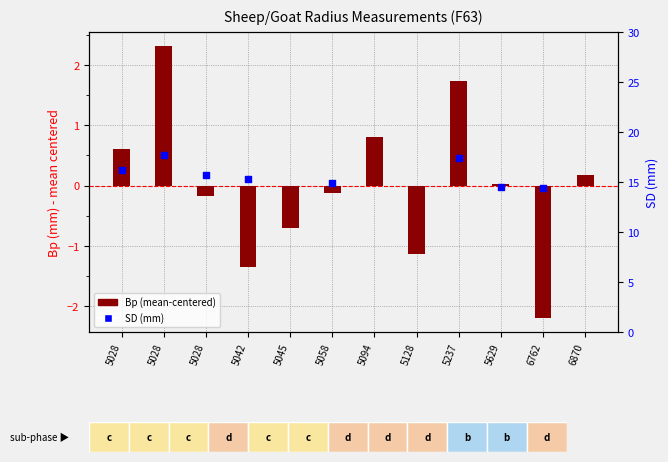

Which series reaches the minimum Y coordinate?

Bp (mean-centered)